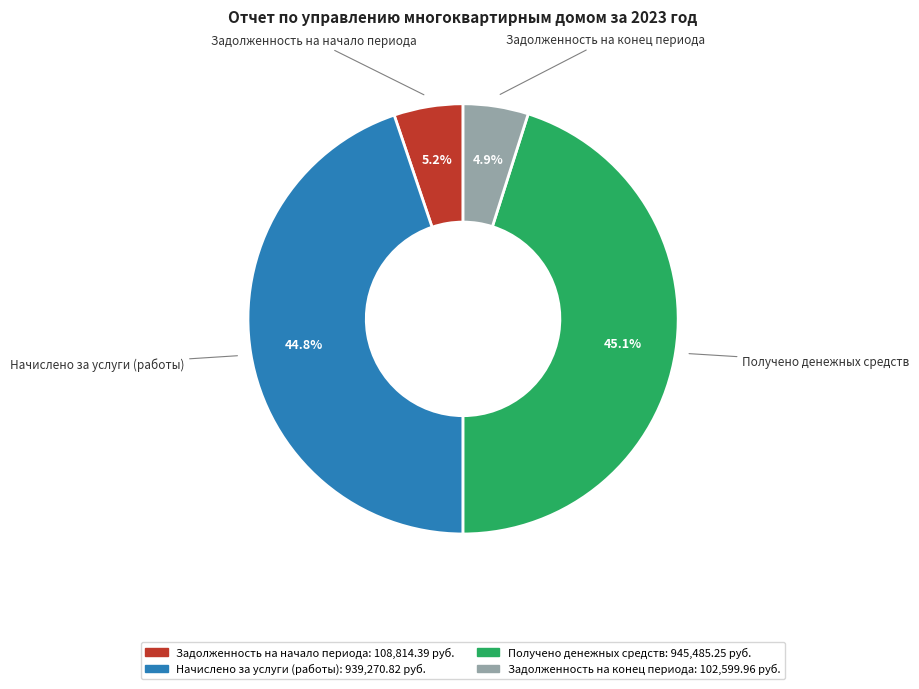

Which has a higher value, Задолженность на начало периода or Начислено за услуги (работы)?

Начислено за услуги (работы)